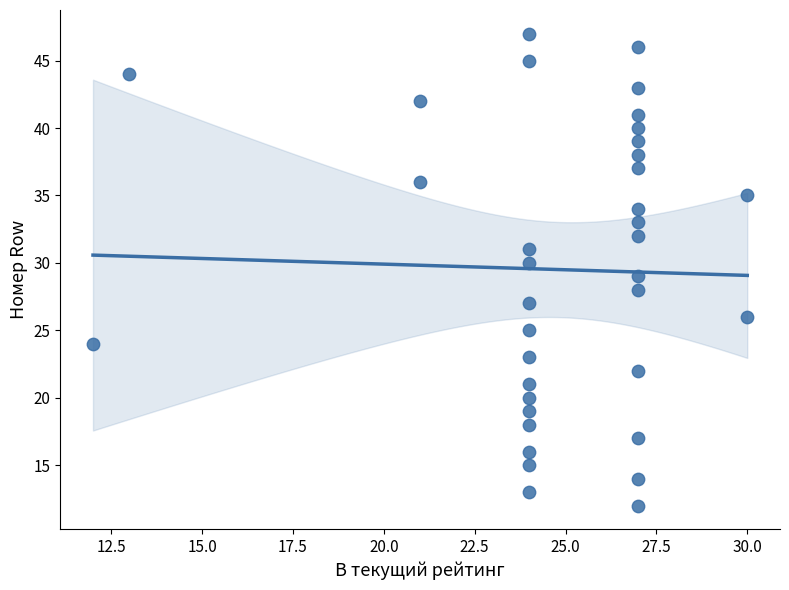

What is the range of X values (max minus min)?

18